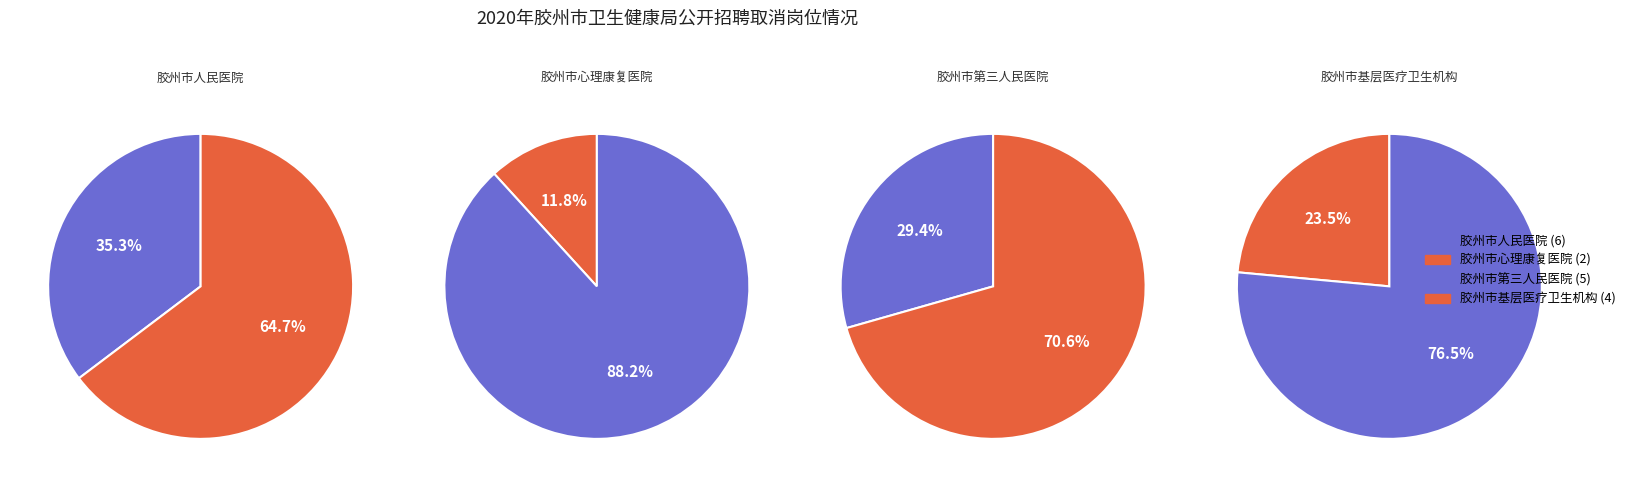

Between 胶州市基层医疗卫生机构 and 胶州市第三人民医院, which is larger?

胶州市第三人民医院